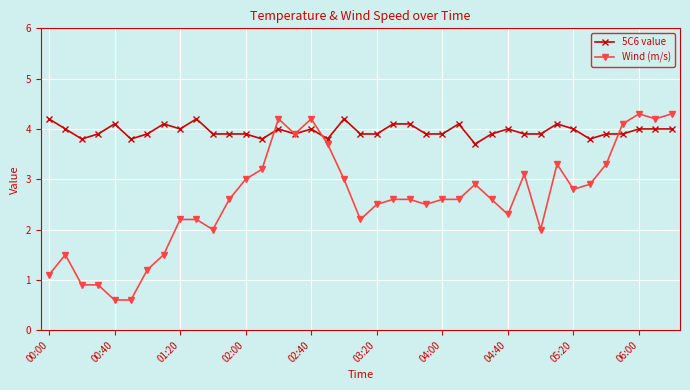

What are all the series names shown in the legend?

5C6 value, Wind (m/s)